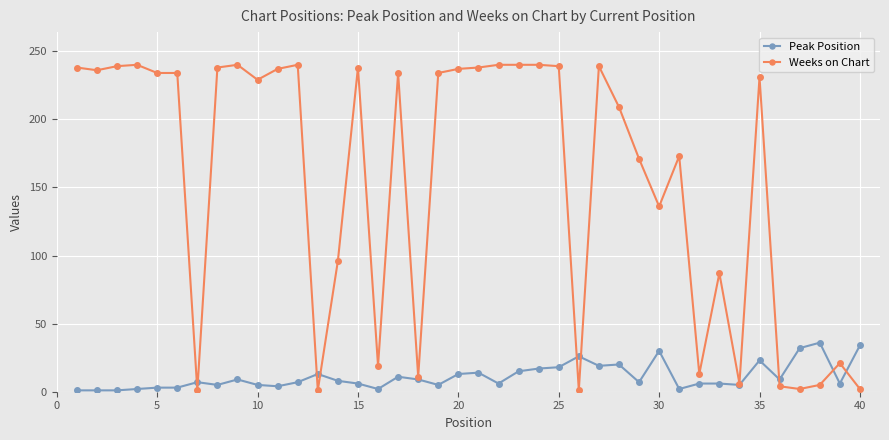

Which series has the largest range (max minus min)?

Weeks on Chart